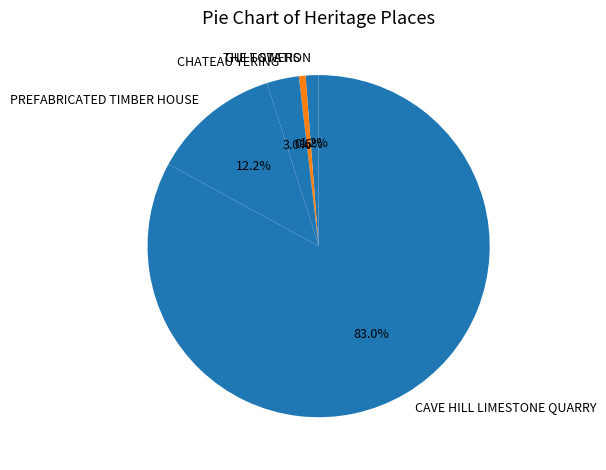

What is the smallest slice in the pie chart?

THE TOWERS